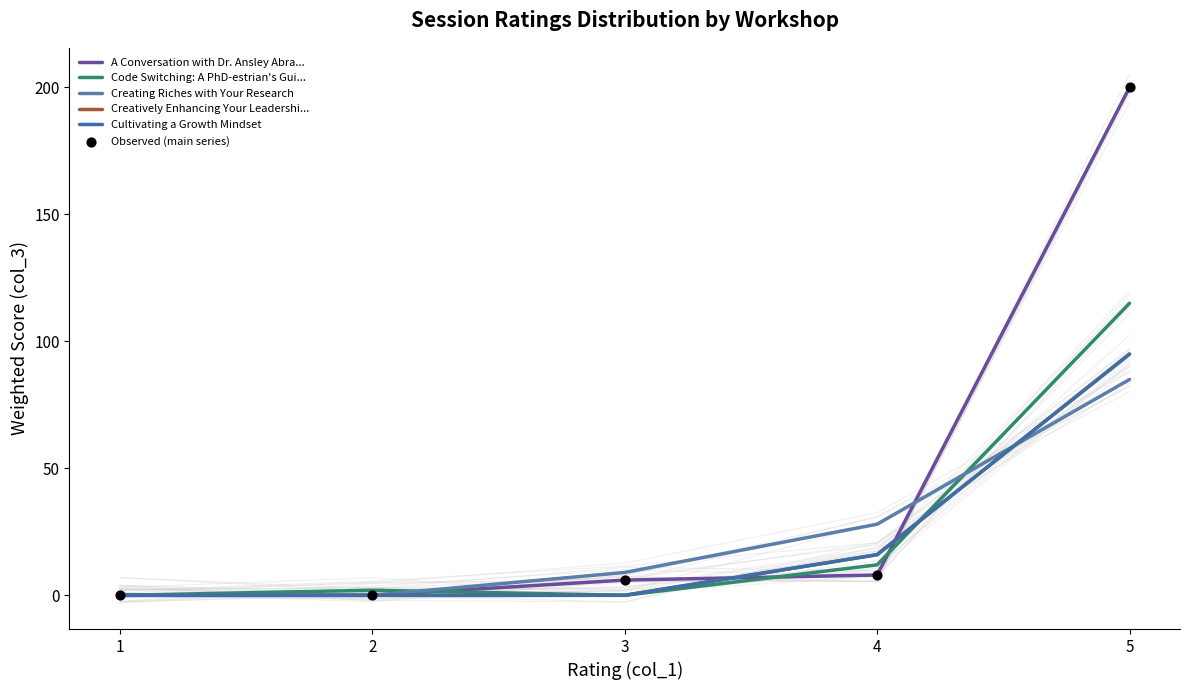

Which series contains the highest Y value?

A Conversation with Dr. Ansley Abra...